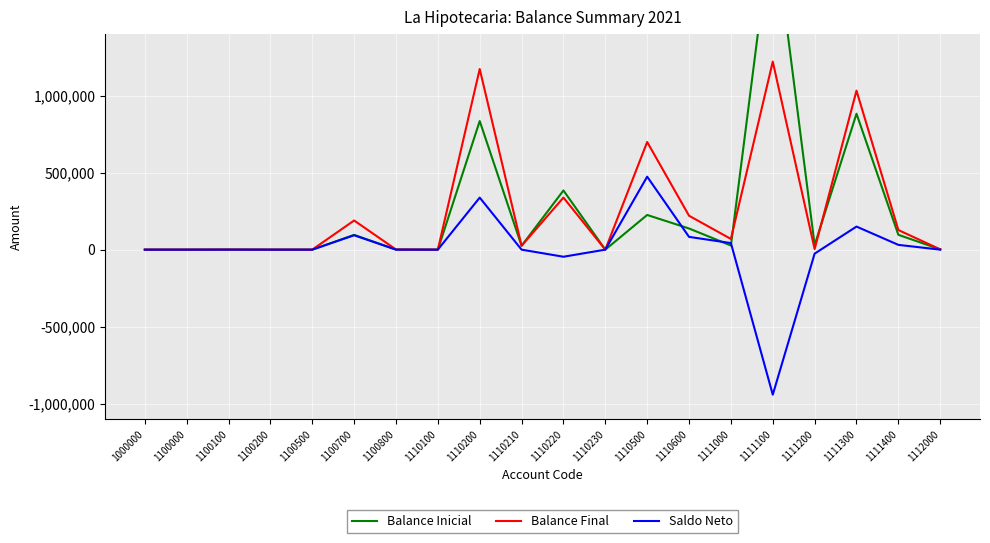

Where does the Balance Inicial series first go above 26810?

1100700